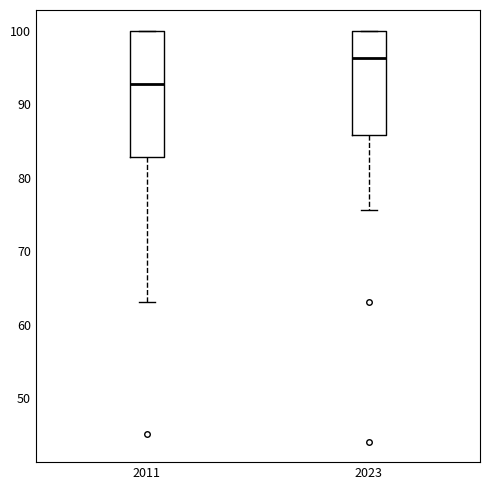

Reading left to right, transcribe this box plot: for each box, give where its median line is, the range the box spans, and where its two whiskers end, as read against the y-axis. The values are not printed on the chart, so give them approximately, as read against the axis.

2011: median 93, box 83 to 100, whiskers 63 to 100
2023: median 96, box 86 to 100, whiskers 76 to 100